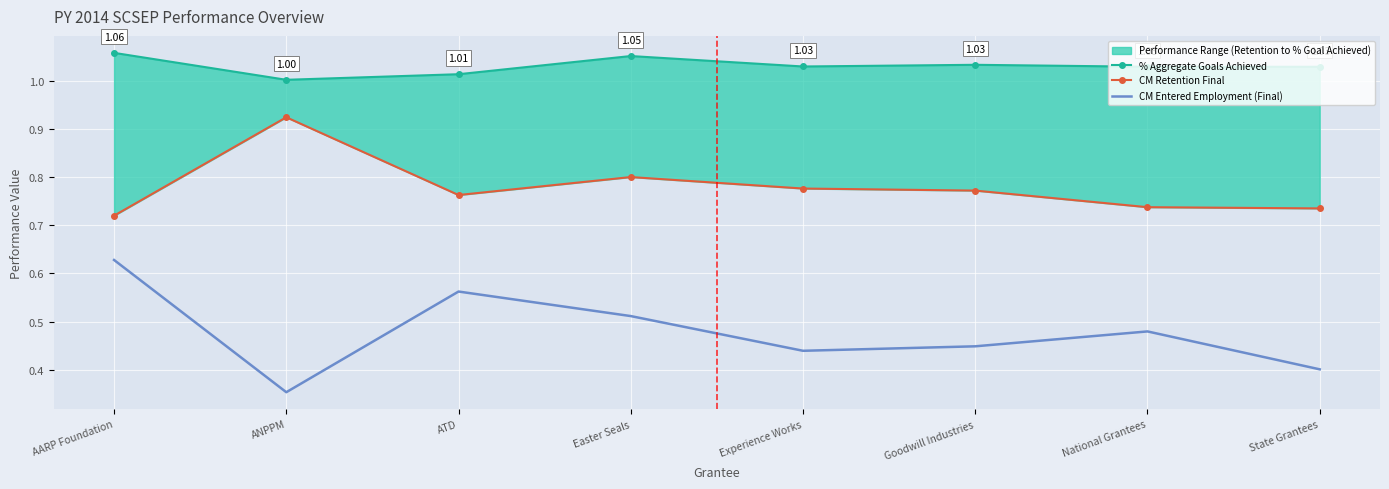

At how many categories does at least one series exceed 0?

8